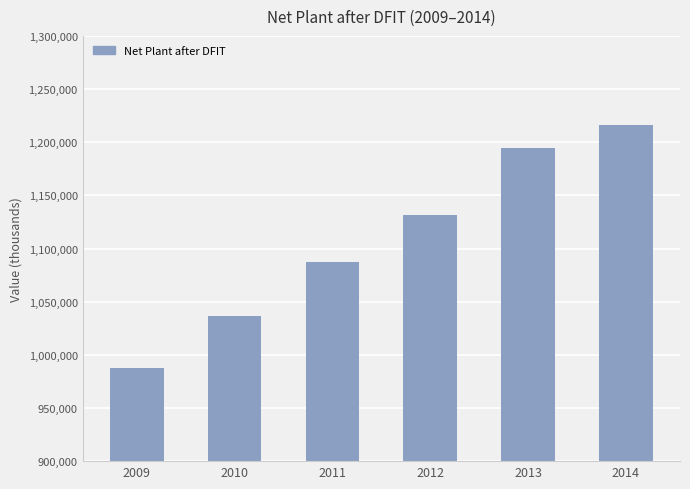

Reading left to right, what are all the values shown in this chart?

2009=987243	2010=1036064	2011=1087141	2012=1131570	2013=1195010	2014=1216245